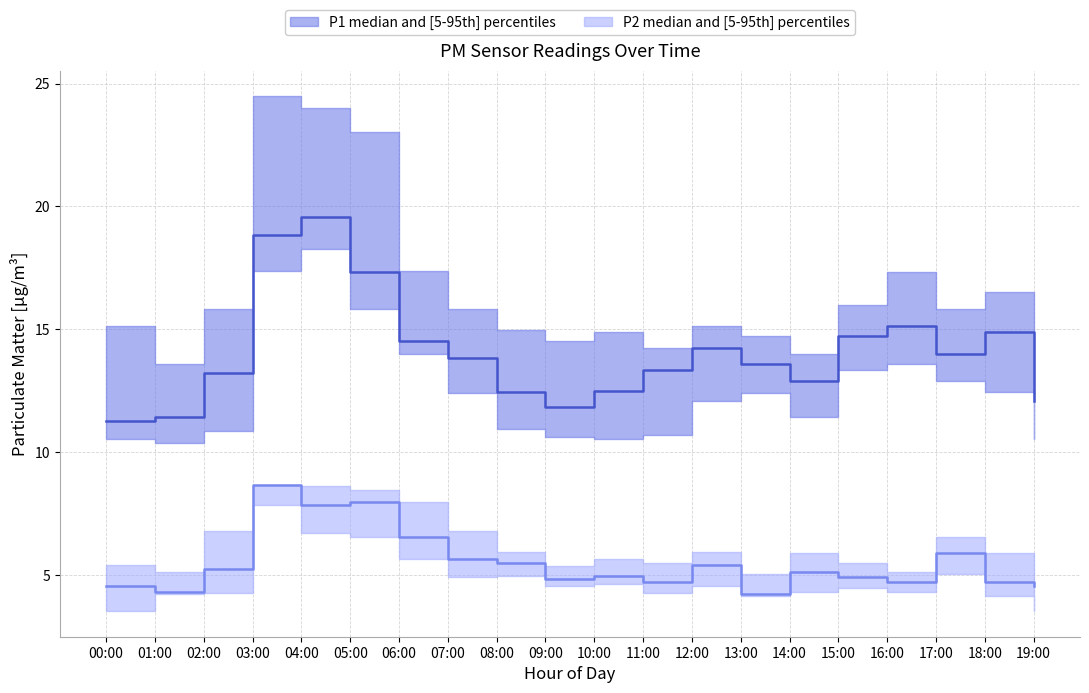

What is the sum of all P2_high values?

125.6